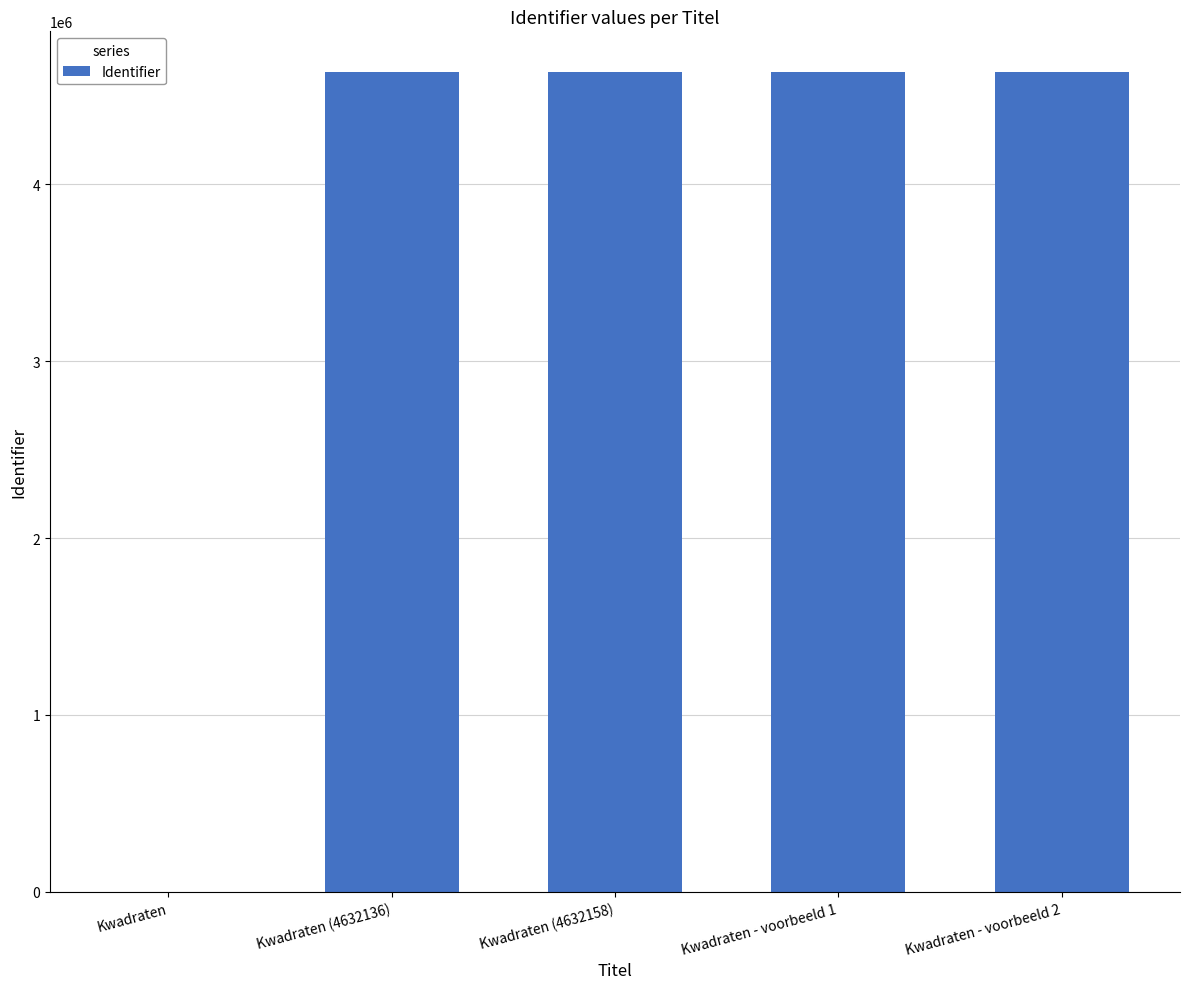

What is the sum of all values?

18528689